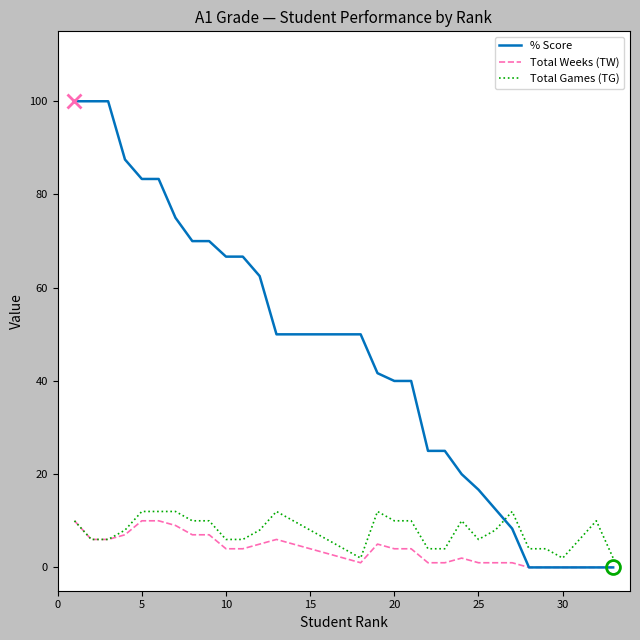

What is the maximum value shown in the chart?

100.0